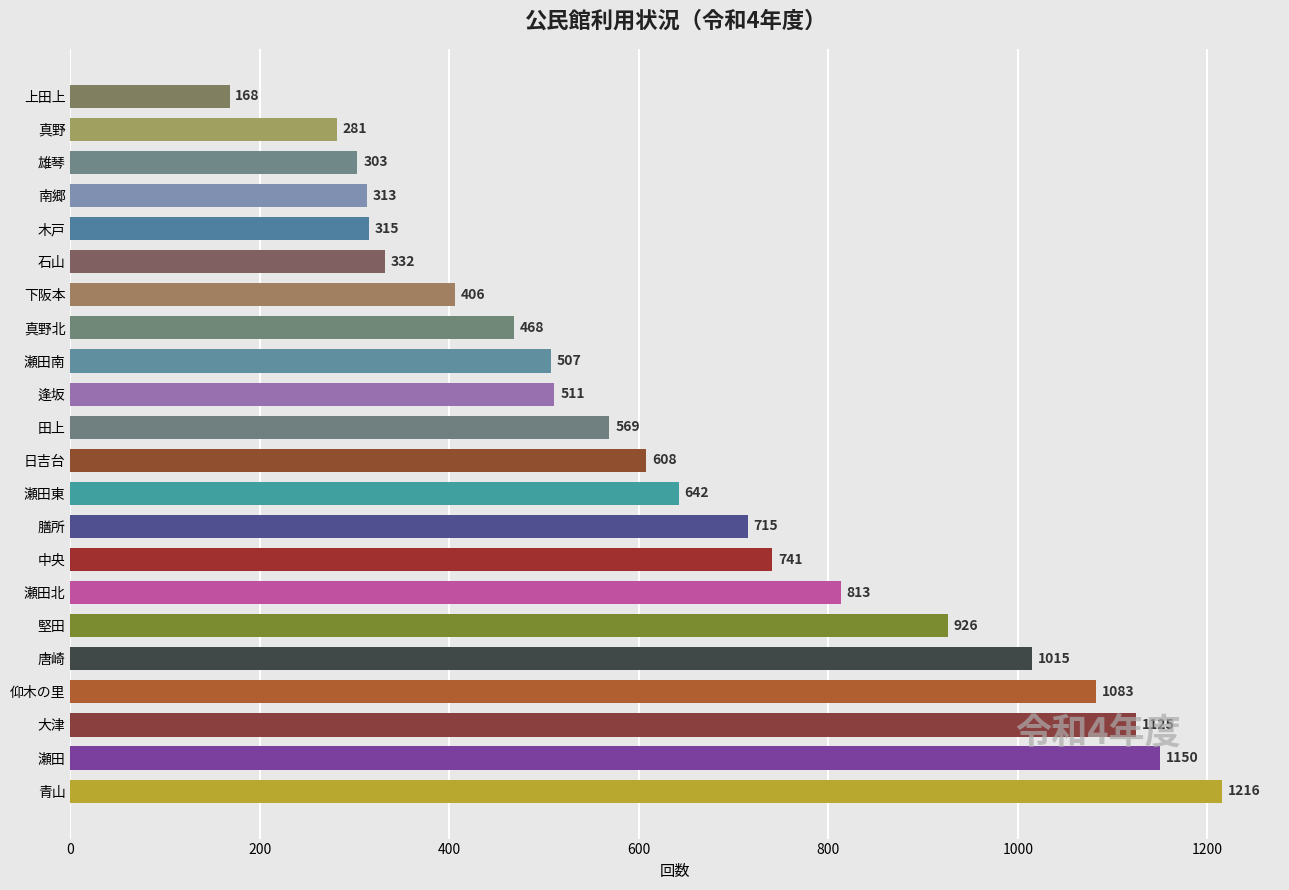

How many series are shown in this chart?

1